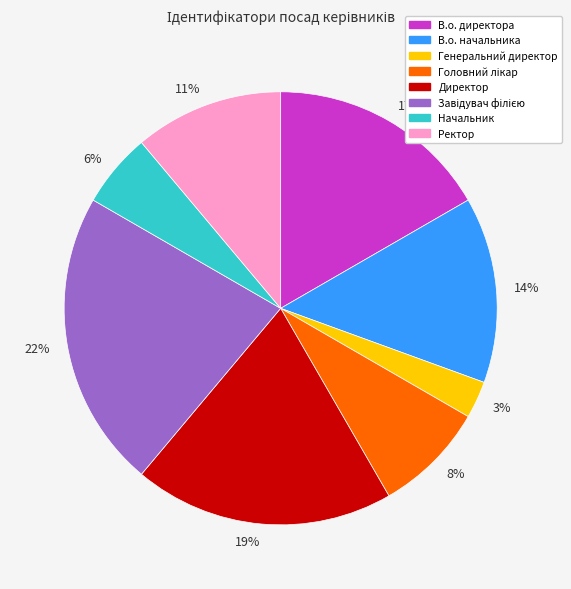

To the nearest percent, what is the average slice percentage?

12%